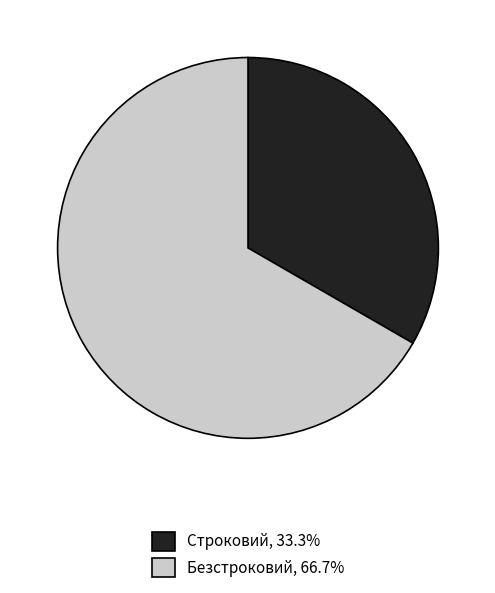

Approximately how many times larger is the value at Безстроковий compared to Строковий?

2.0